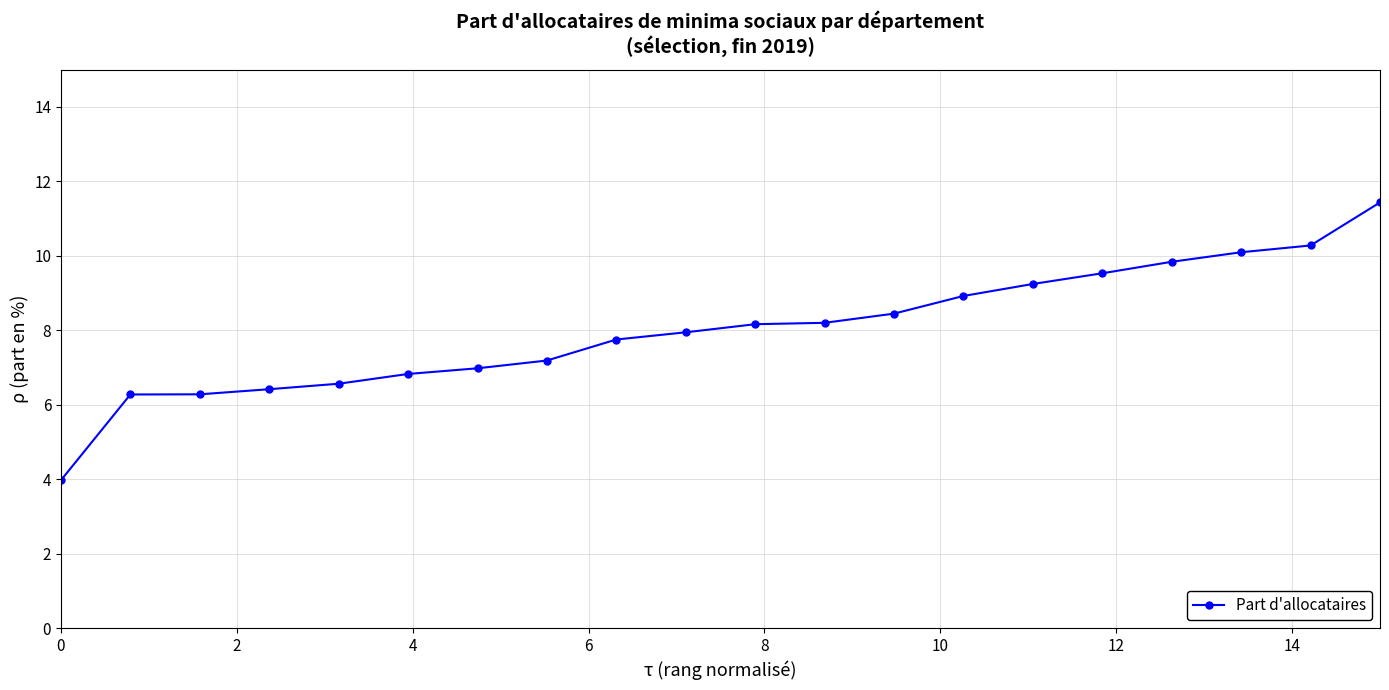

What is the minimum value shown in the chart?

4.0